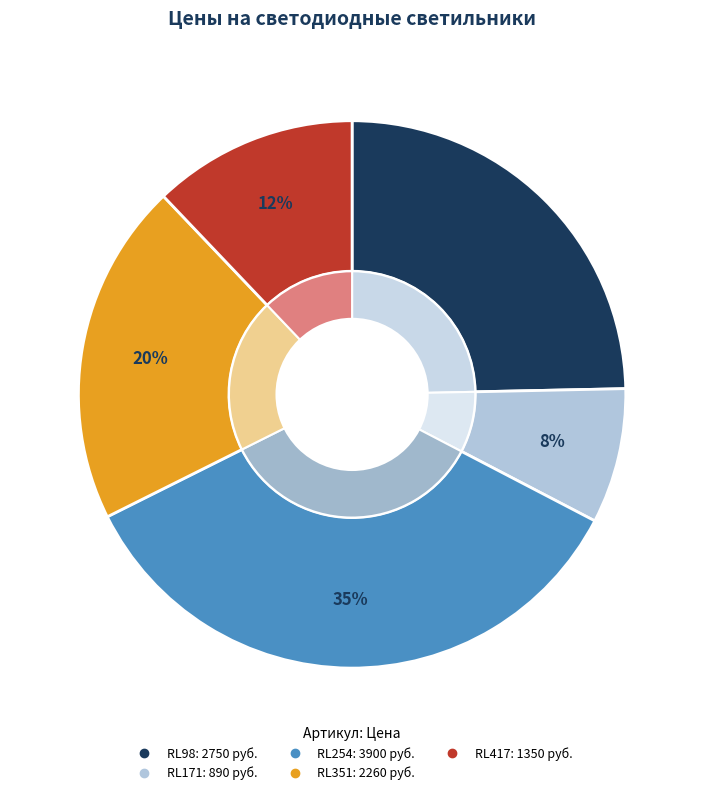

Rank the categories by value from lowest to highest.

RL171, RL417, RL351, RL98, RL254